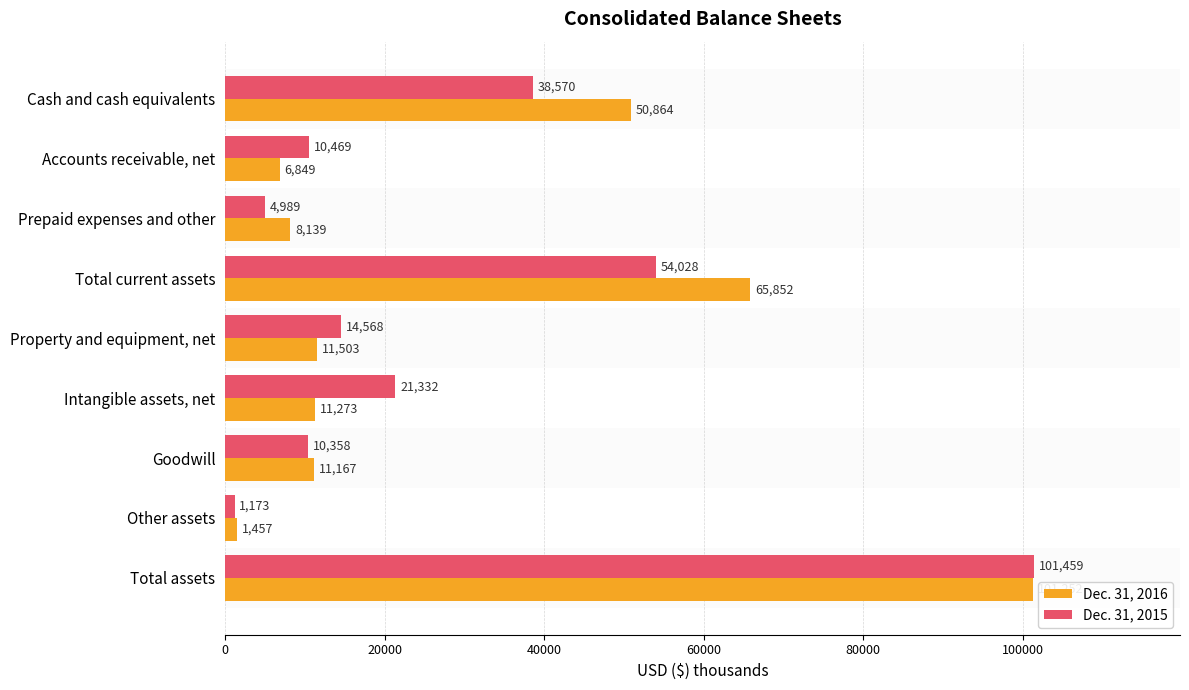

Rank the series at Property and equipment, net from highest to lowest value.

Dec. 31, 2015, Dec. 31, 2016